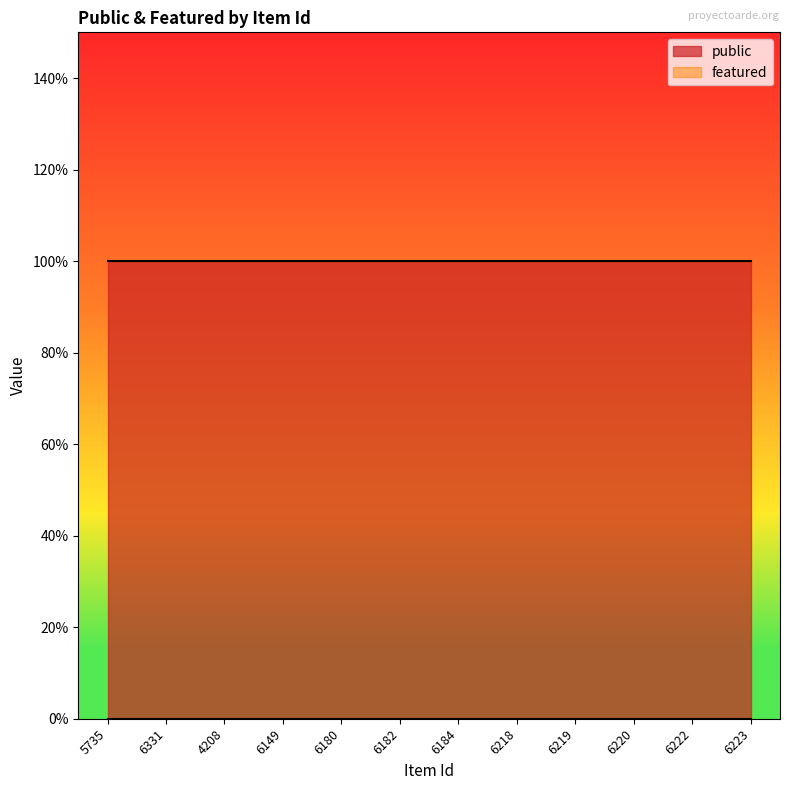

At 6220, list the series in order from largest to smallest.

public, featured